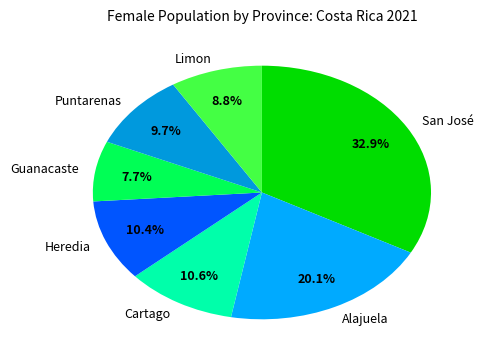

Combined, what portion of the pie is Alajuela and San José?

52.9%